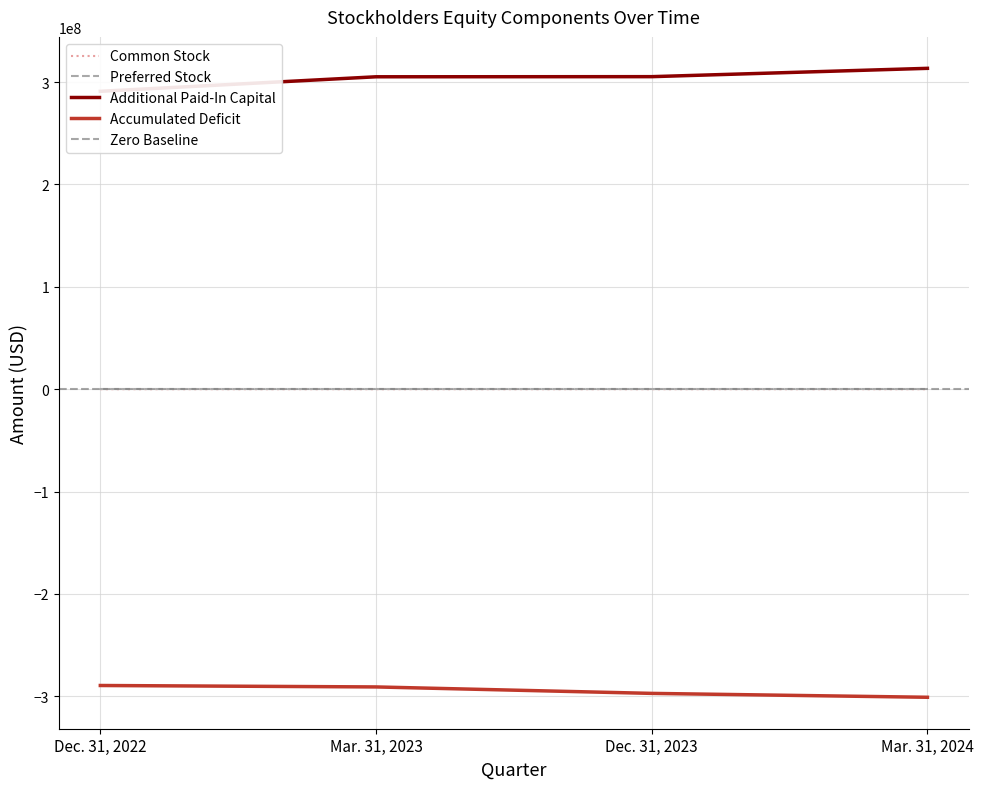

True or false: Additional Paid-In Capital has more than 1 points higher than both neighbors.

False